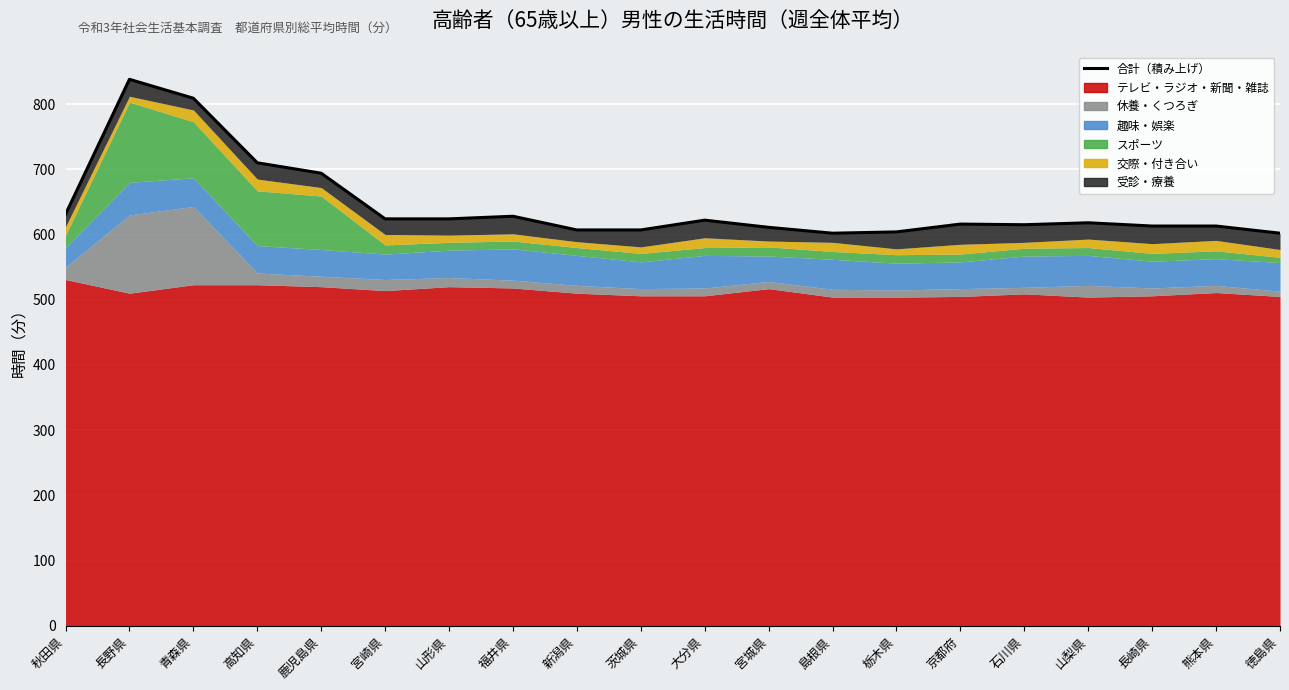

How many data points are less than 618?

10